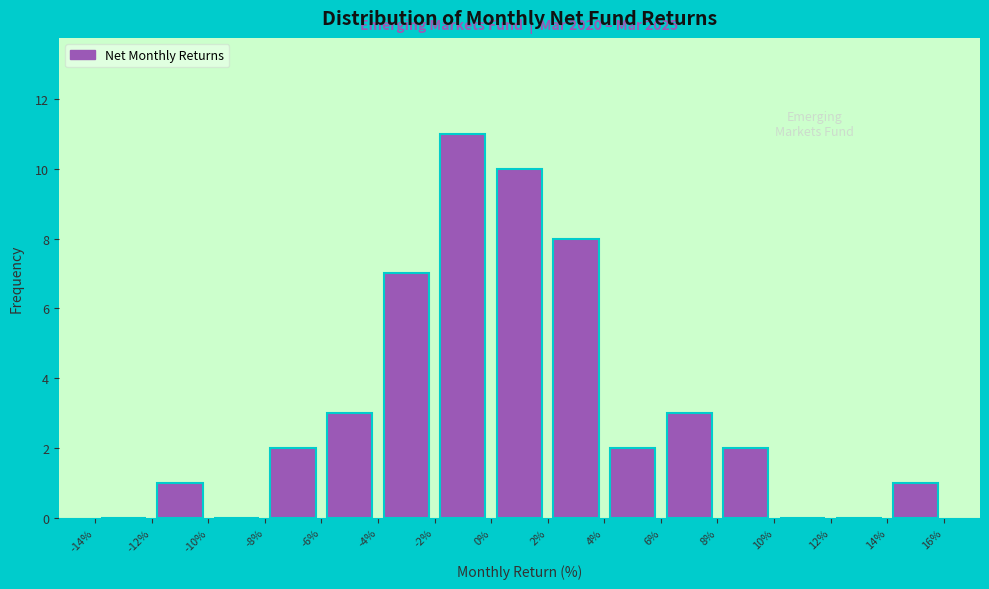

Over which range of the x-axis is the bar tallest?

-2% to 0%